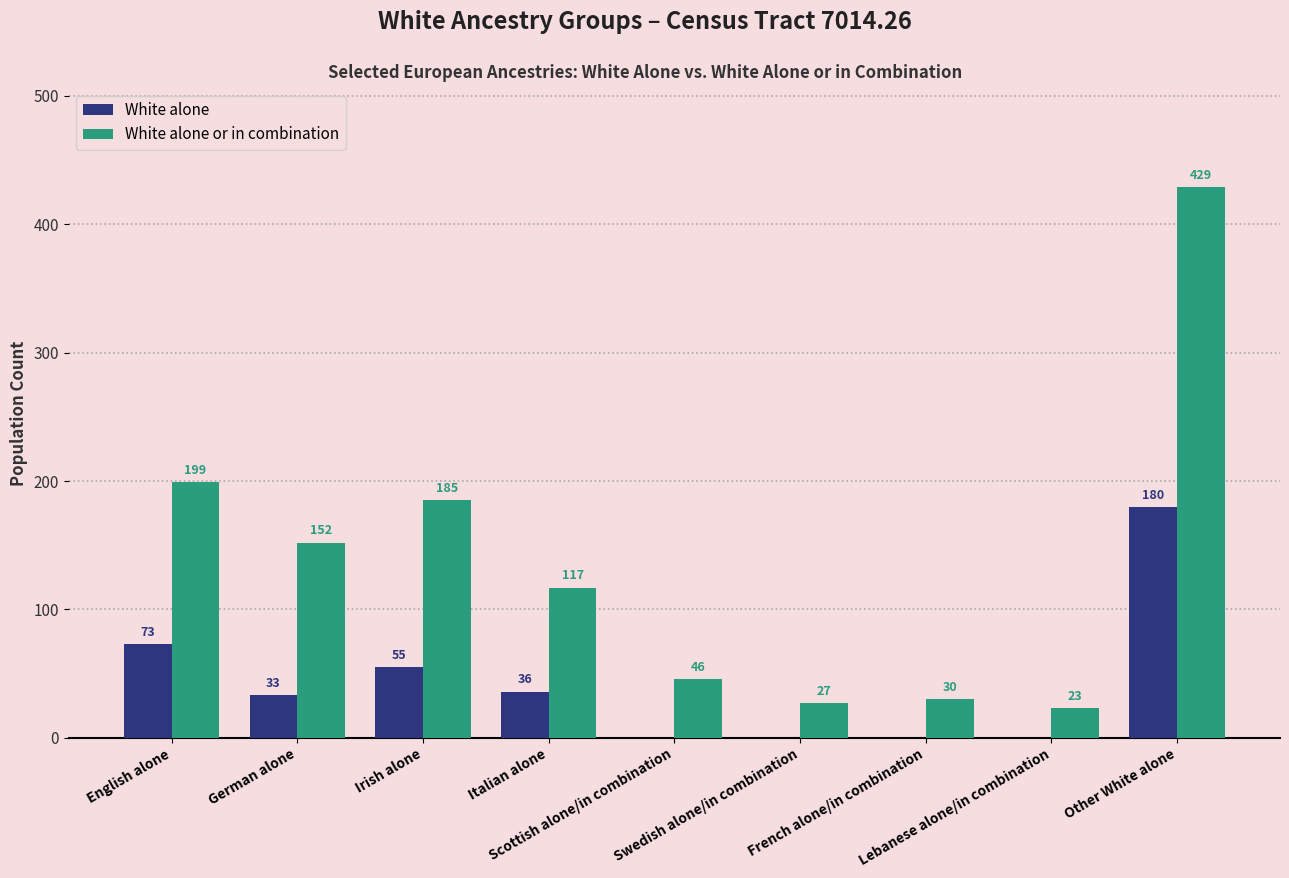

Which series has the largest total across all categories?

White alone or in combination